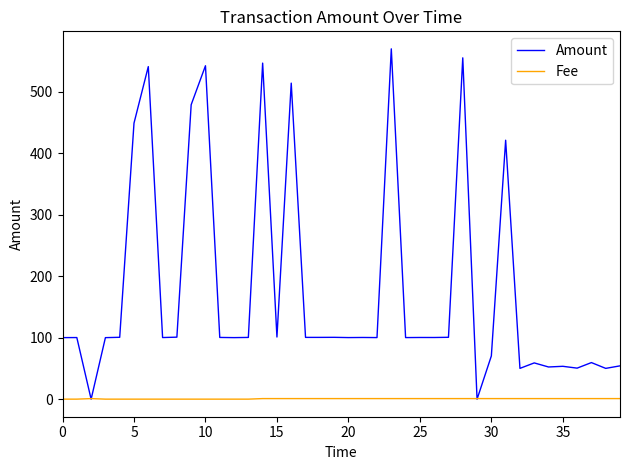

Which series has the widest spread of values?

Amount